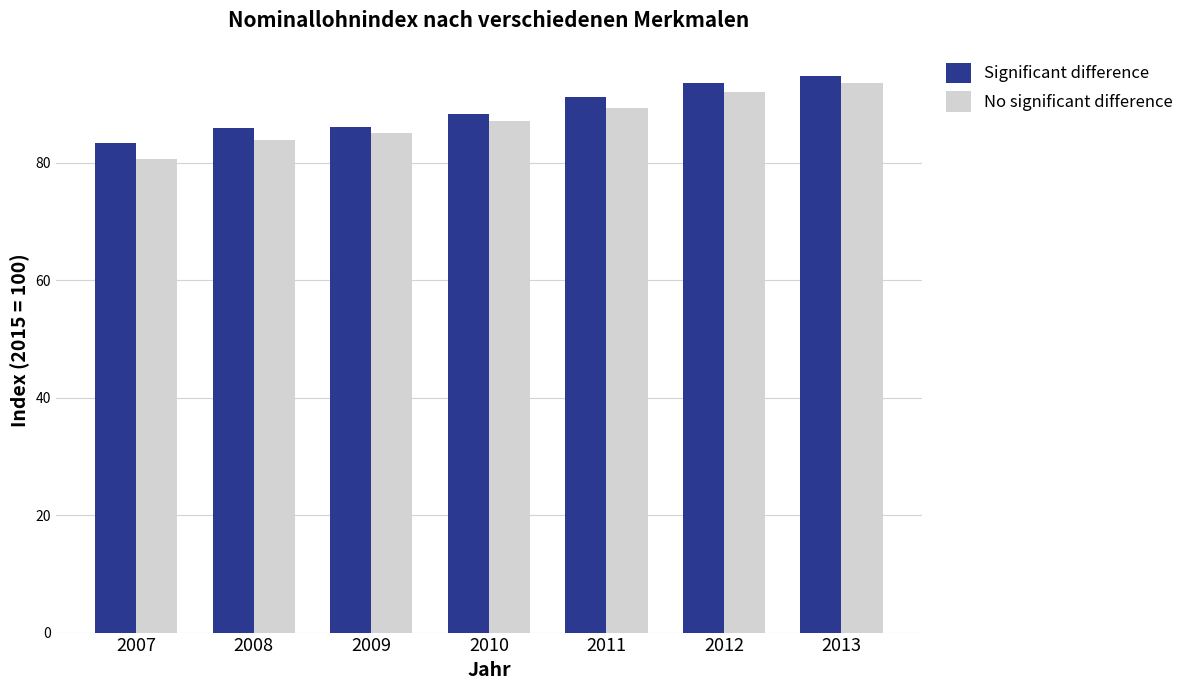

What is the difference between the highest and lowest values at 2007?

2.7